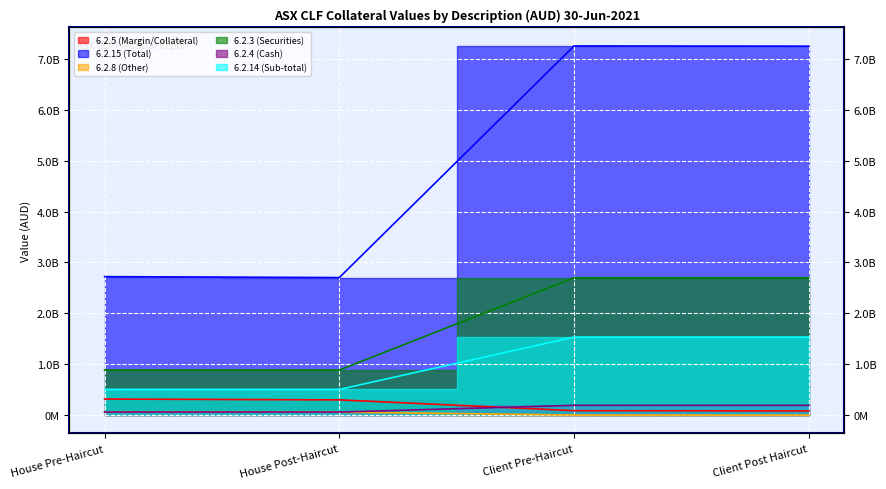

True or false: 6.2.8 (Other) and 6.2.14 (Sub-total) cross at least once.

False